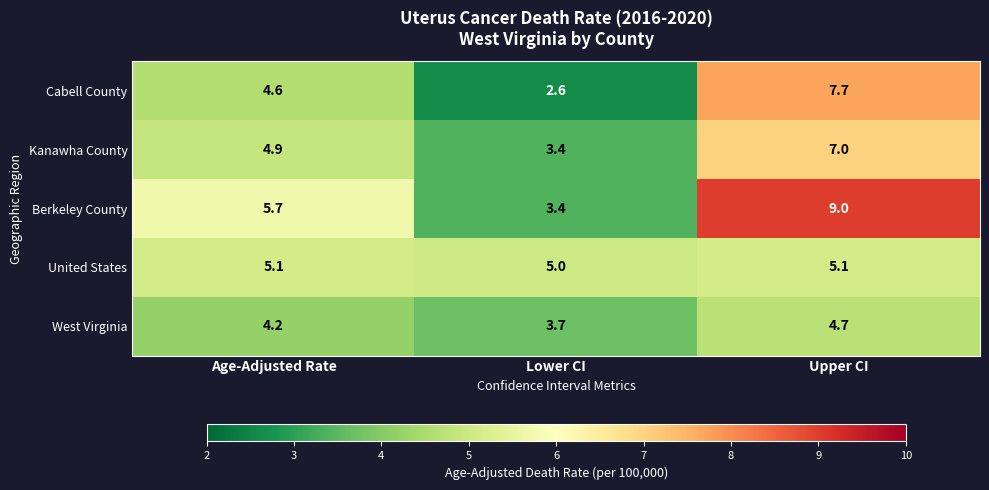

What is the total value across all series at Lower CI?

18.1